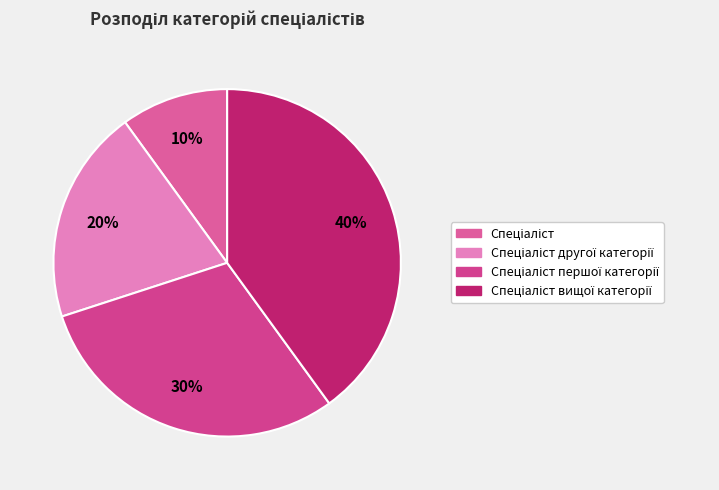

Between Спеціаліст першої категорії and Спеціаліст, which is larger?

Спеціаліст першої категорії